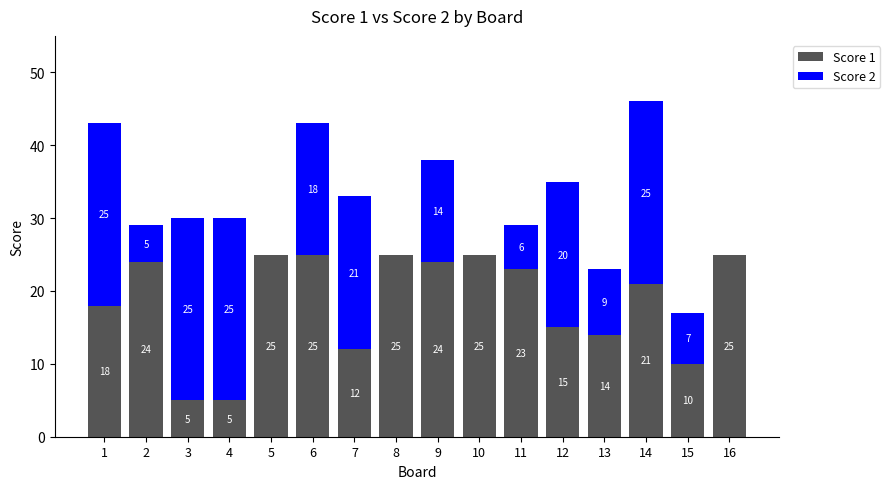

The value of Score 1 at 12 is 15. True or false?

True